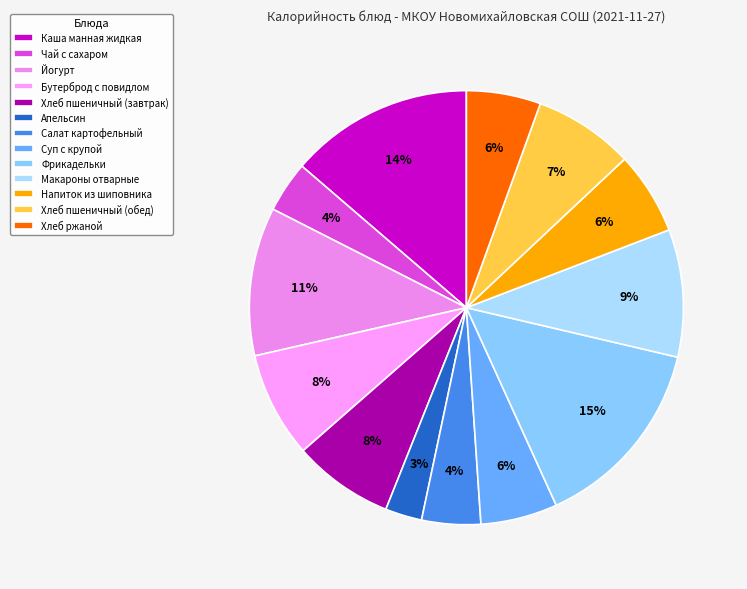

Which category has the biggest portion of the pie?

Фрикадельки